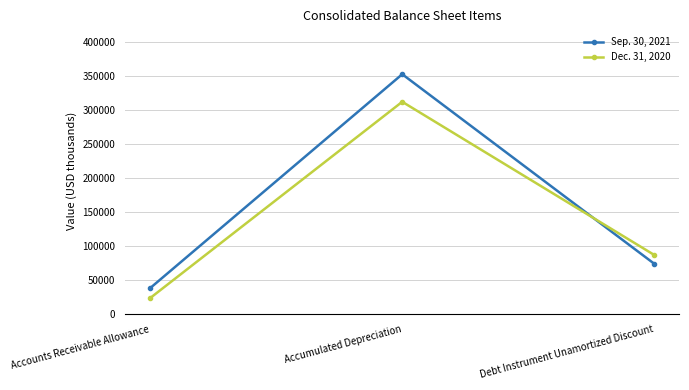

How many Dec. 31, 2020 values are between 23909 and 312106?

3